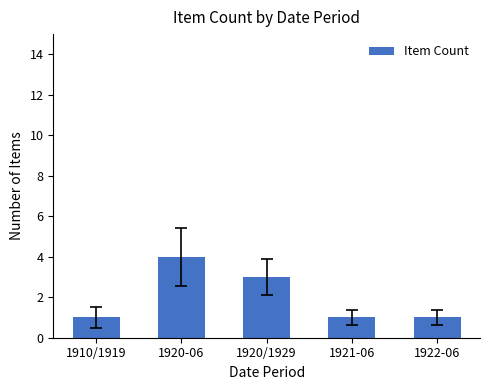

True or false: the data shows 1 at 1920-06.

False